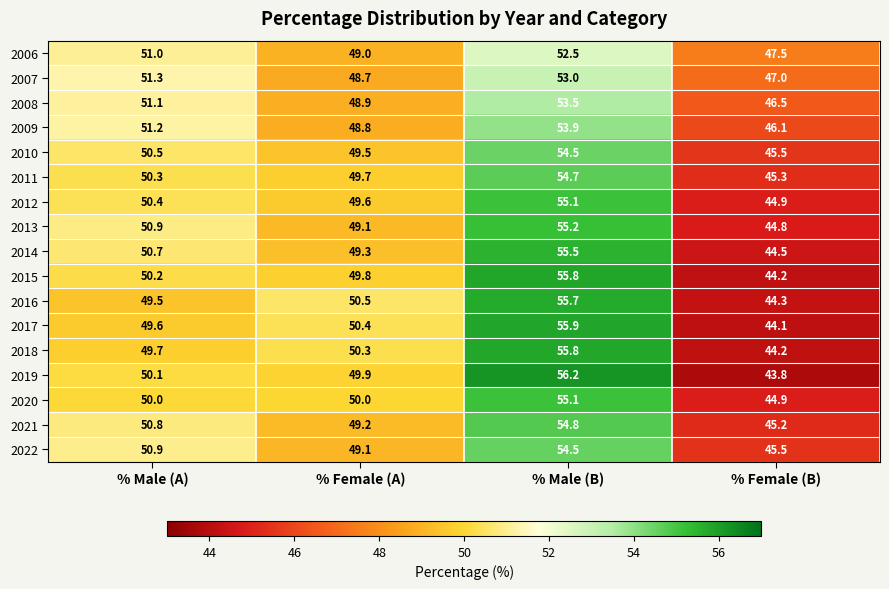

True or false: 2009 has a value of 51.2 at % Male (A).

True